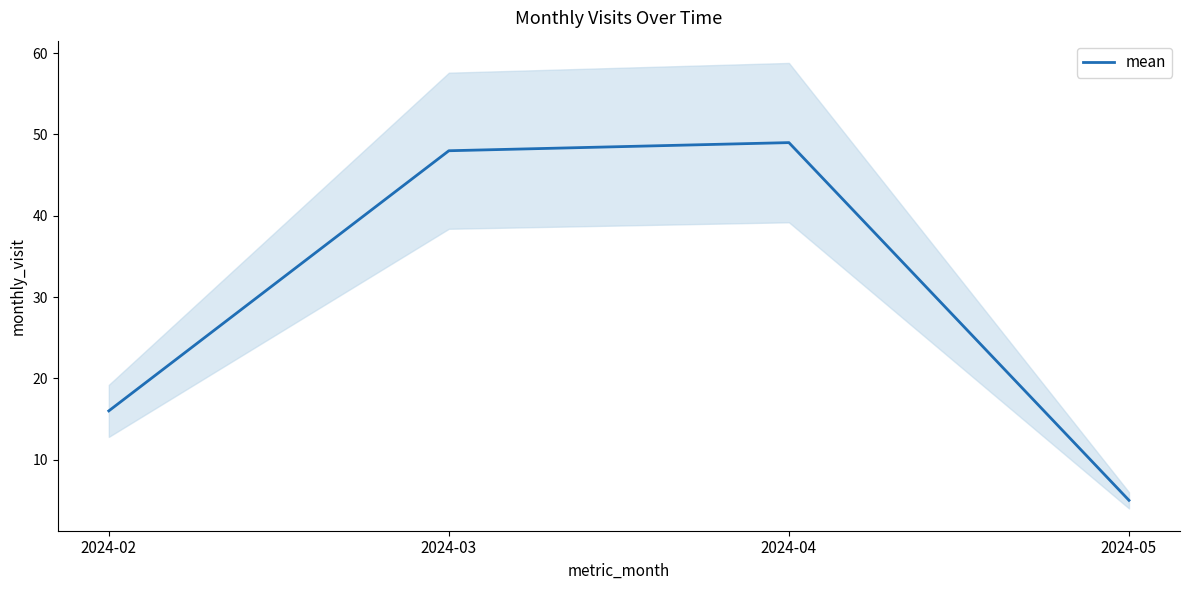

Approximately how many times larger is the value at 2024-02 compared to 2024-03?

0.3